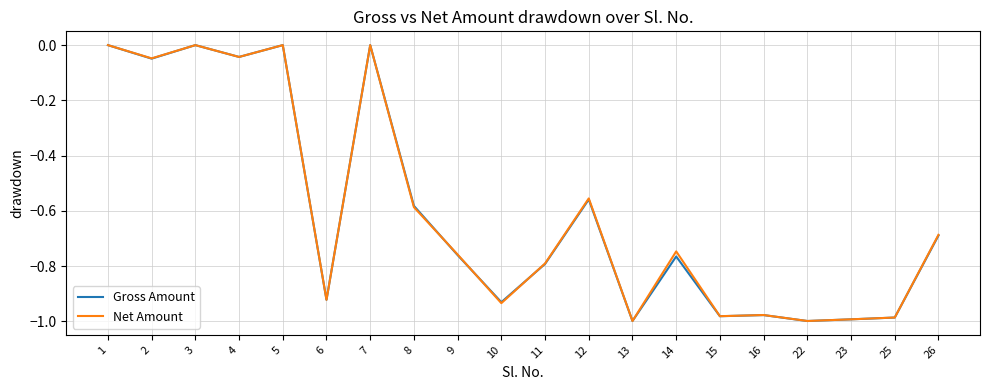

Which series changed the most between 4 and 11?

Gross Amount